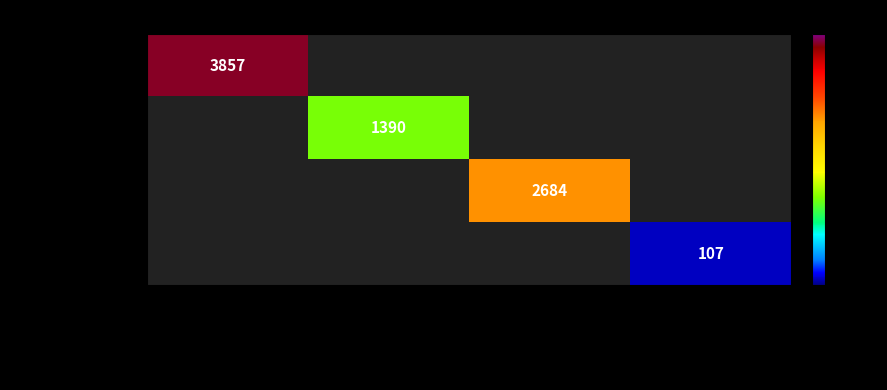

True or false: Jason Seiken has a value of 2684 at Jason Seiken.

True